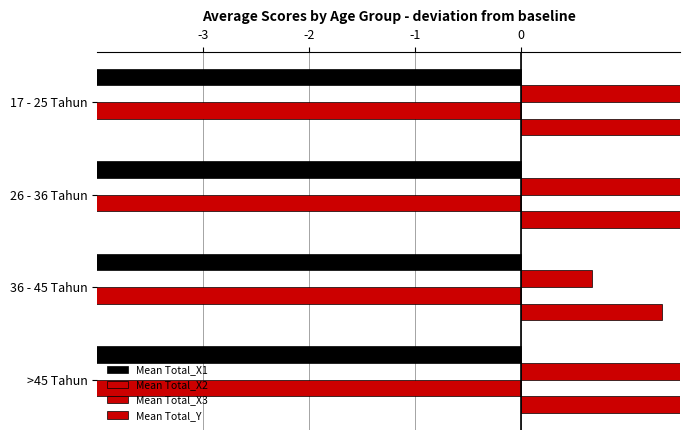

How many series are shown in this chart?

4